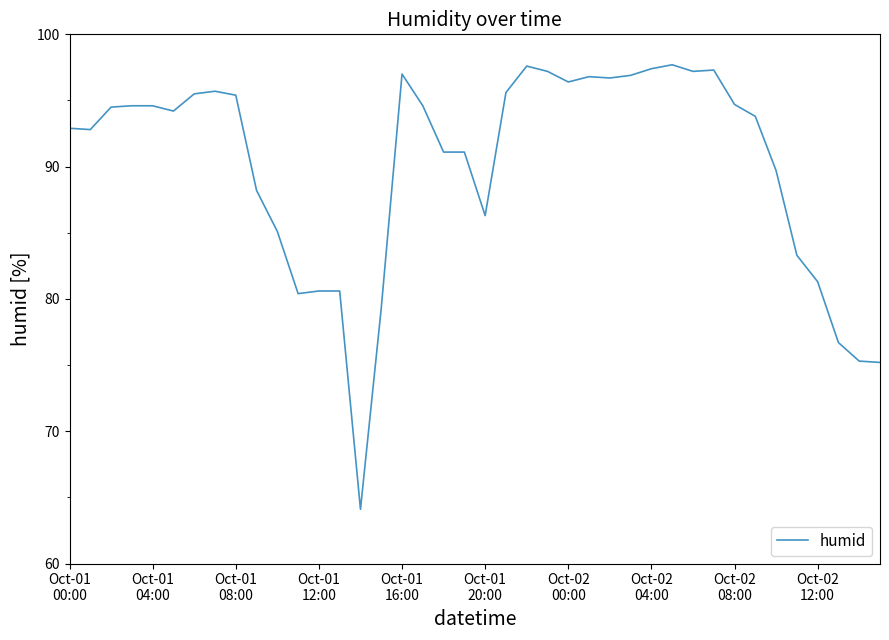

What is the greatest value displayed?

97.7